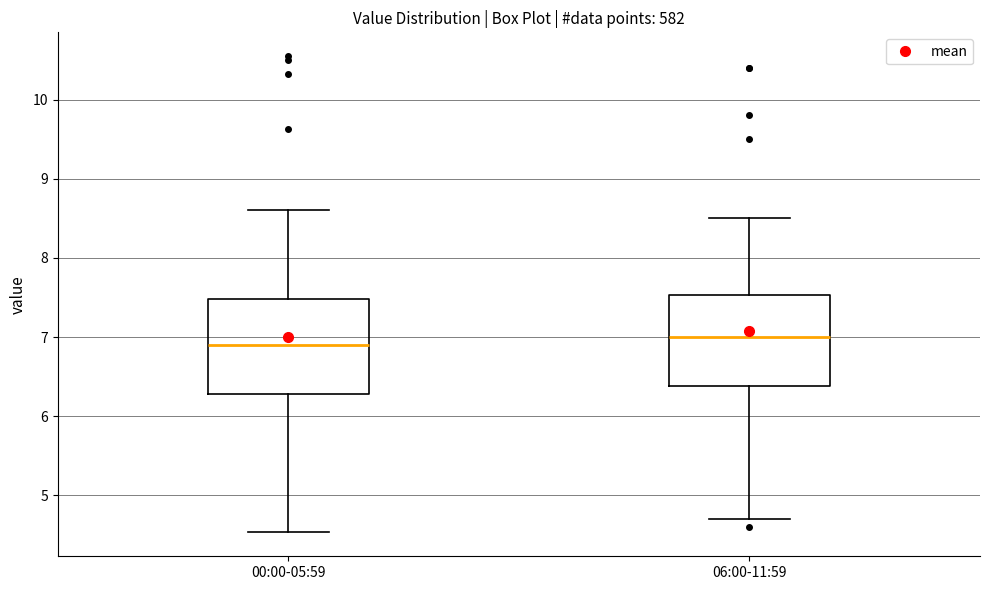

Where does the lower whisker of the box for 06:00-11:59 end on the y-axis? The values are not printed on the chart, so give them approximately, as read against the axis.

4.7